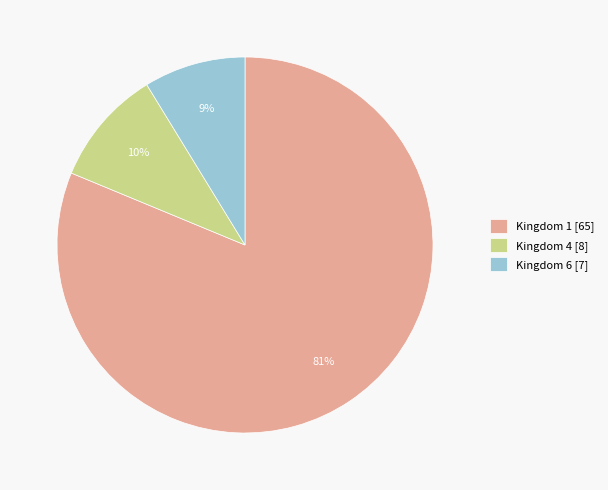

Which has a higher value, Kingdom 1 [65] or Kingdom 6 [7]?

Kingdom 1 [65]